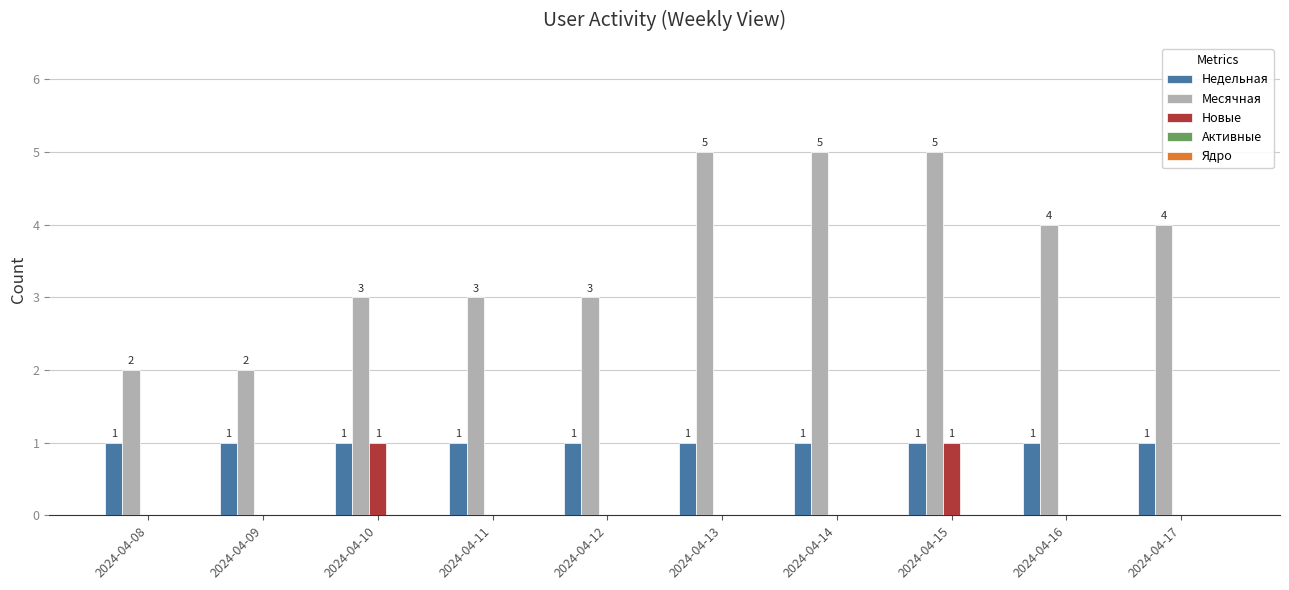

Does the chart contain stacked bars?

No